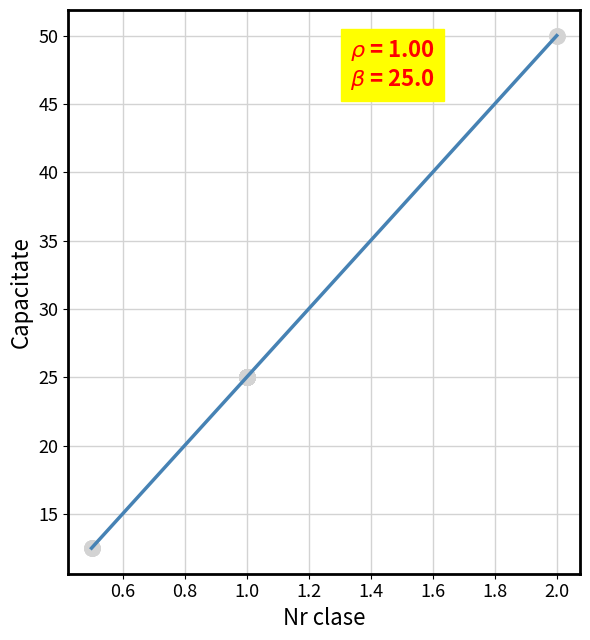

What is the difference between the maximum and minimum values?

37.5